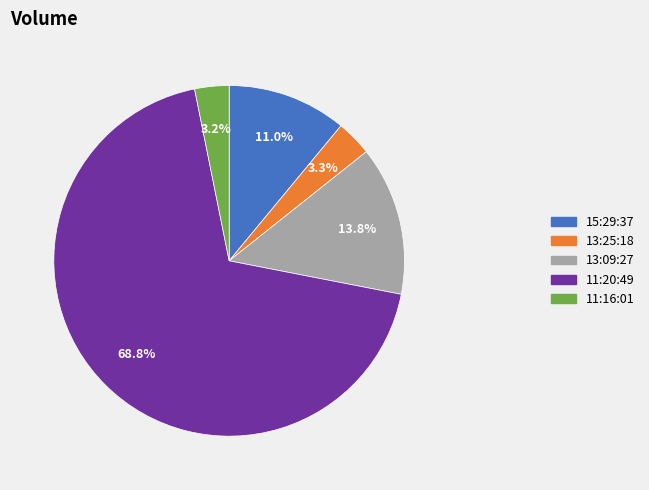

Is there any slice that represents more than half of the pie?

Yes